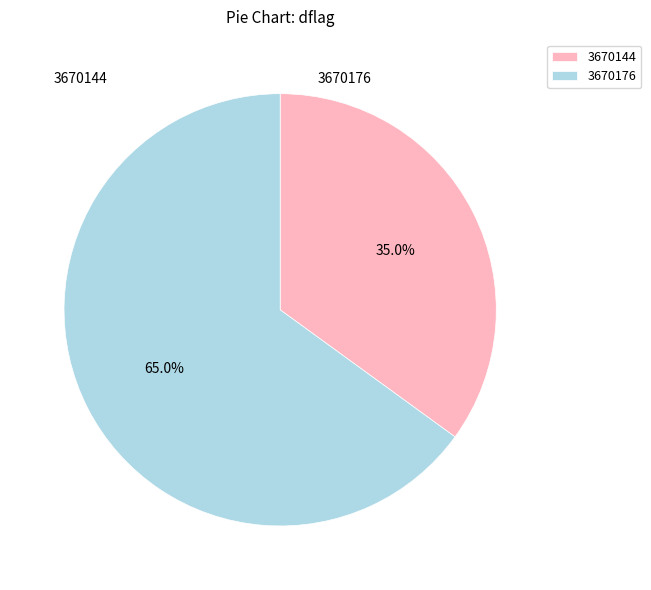

Does any single category account for the majority?

Yes